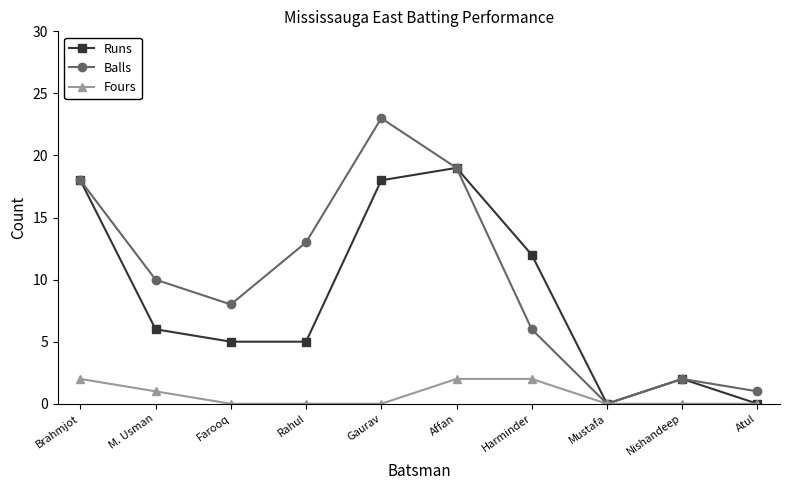

What is the sum of all Balls values?

100